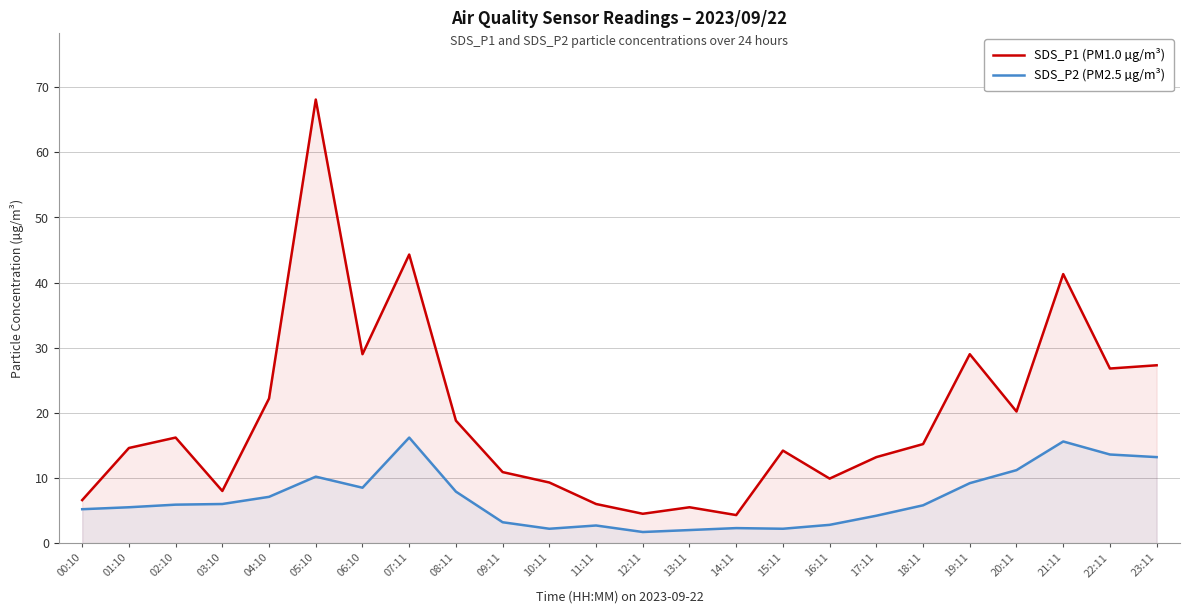

Reading left to right, transcribe all the data shown in this chart.

SDS_P1 (PM1.0 µg/m³): 6.6	14.6	16.2	8.0	22.2	68.1	29.0	44.3	18.8	10.9	9.3	6.0	4.5	5.5	4.3	14.2	9.9	13.2	15.2	29.0	20.2	41.3	26.8	27.3
SDS_P2 (PM2.5 µg/m³): 5.2	5.5	5.9	6.0	7.1	10.2	8.5	16.2	7.9	3.2	2.2	2.7	1.7	2.0	2.3	2.2	2.8	4.2	5.8	9.2	11.2	15.6	13.6	13.2